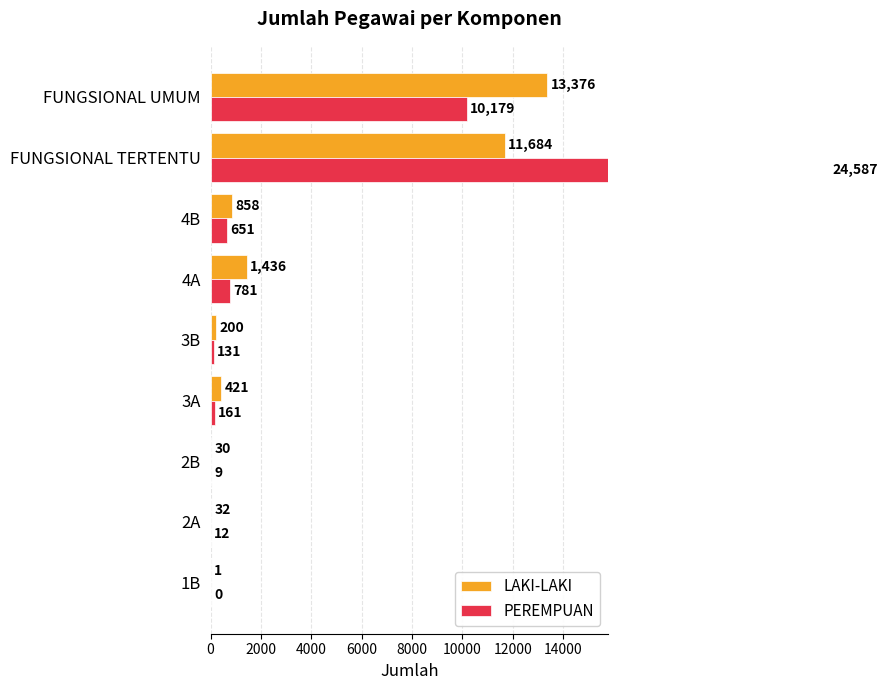

What is the maximum value shown in the chart?

24587